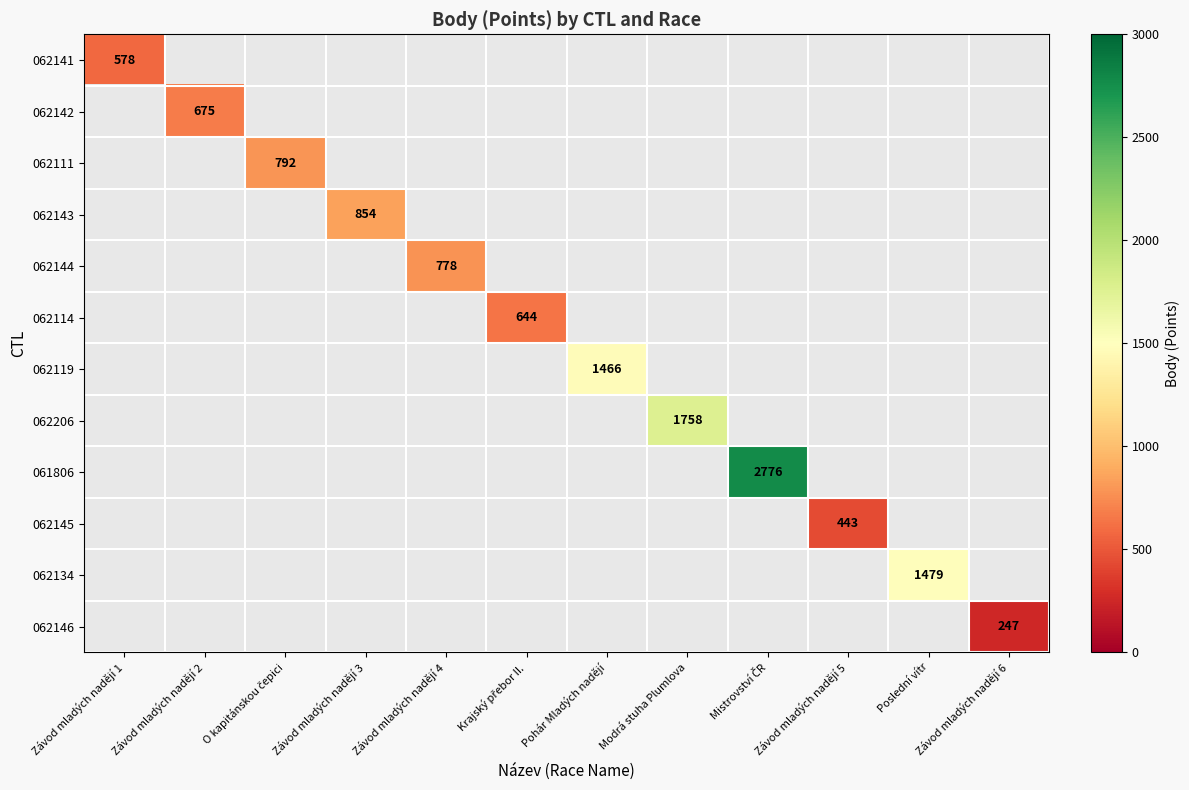

The 062146 series shows 85 at Závod mladých nadějí 6. True or false?

False